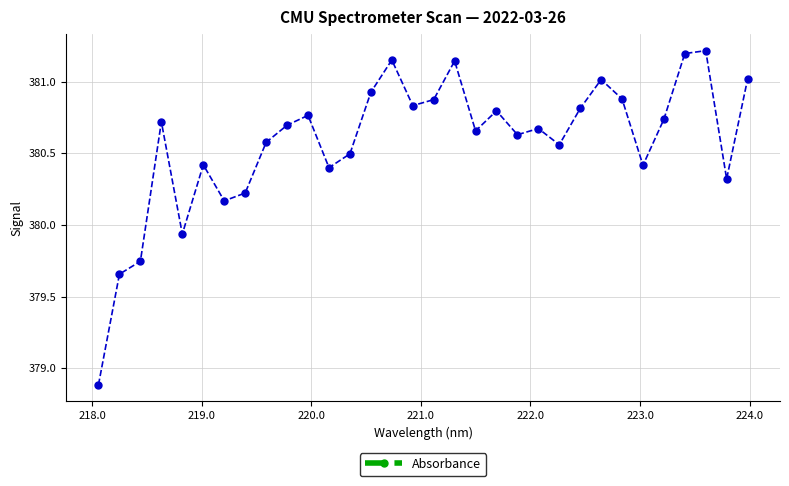

True or false: the data has more than 2 interior local peaks.

True